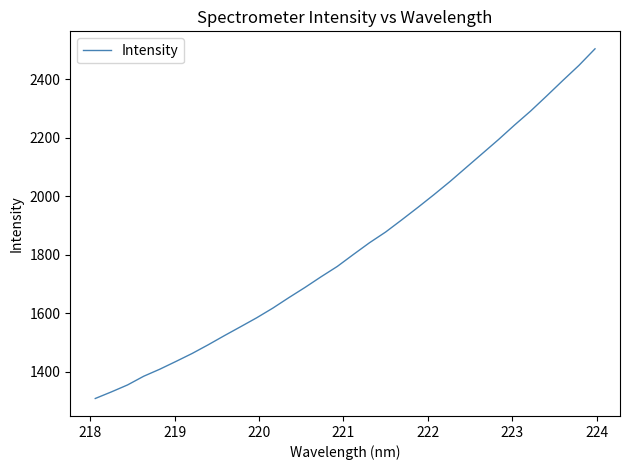

What is the greatest value displayed?

2504.4